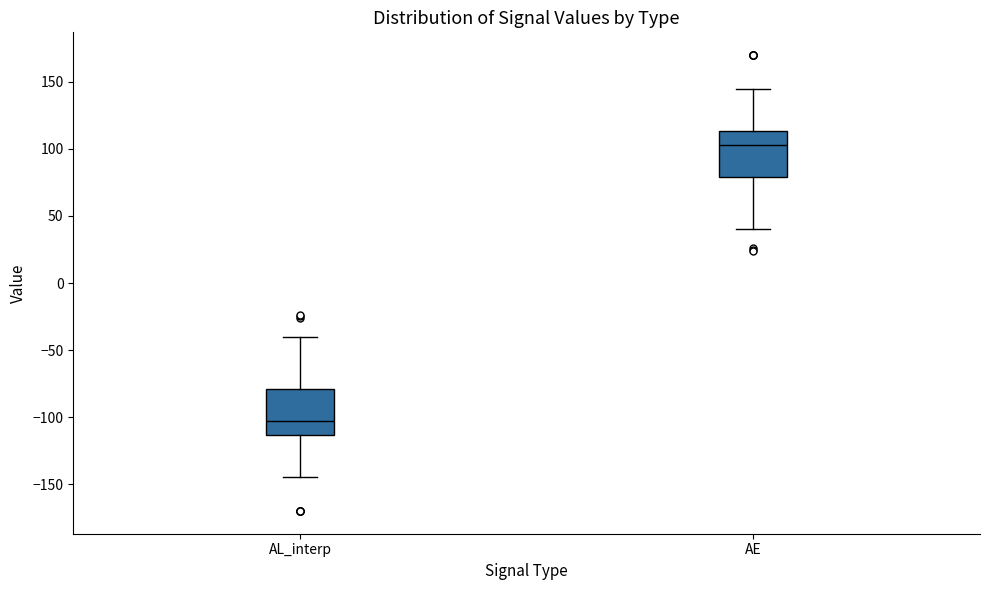

Which box has the highest median line?

AE